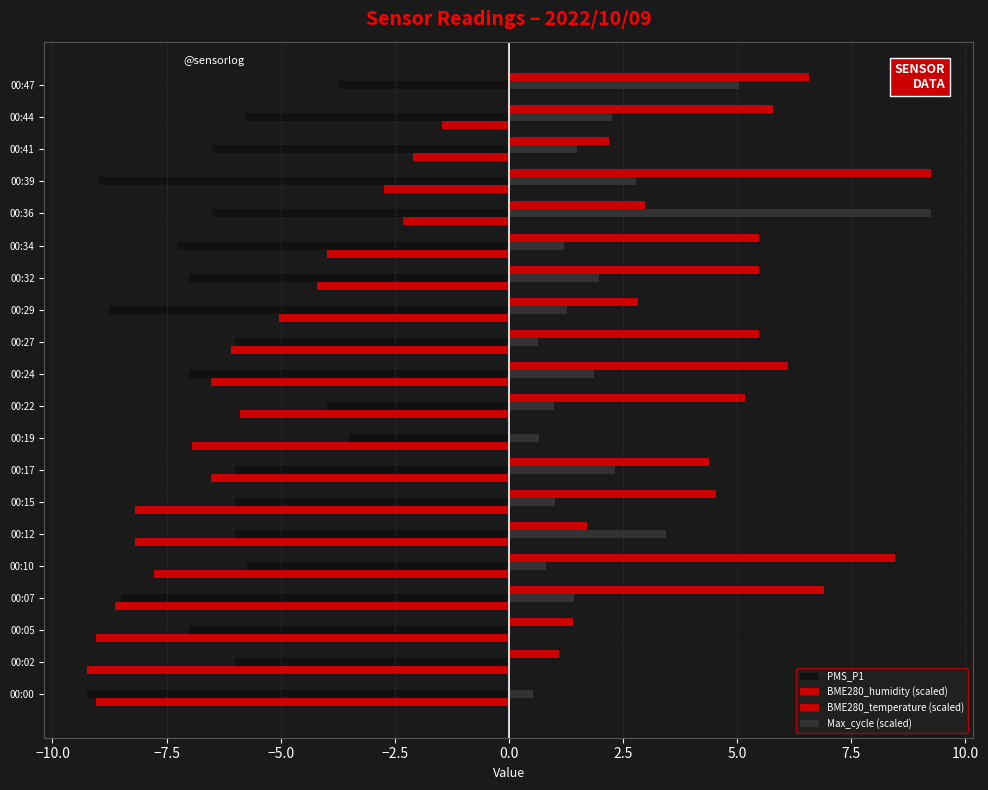

How many bars are there in each group?

4